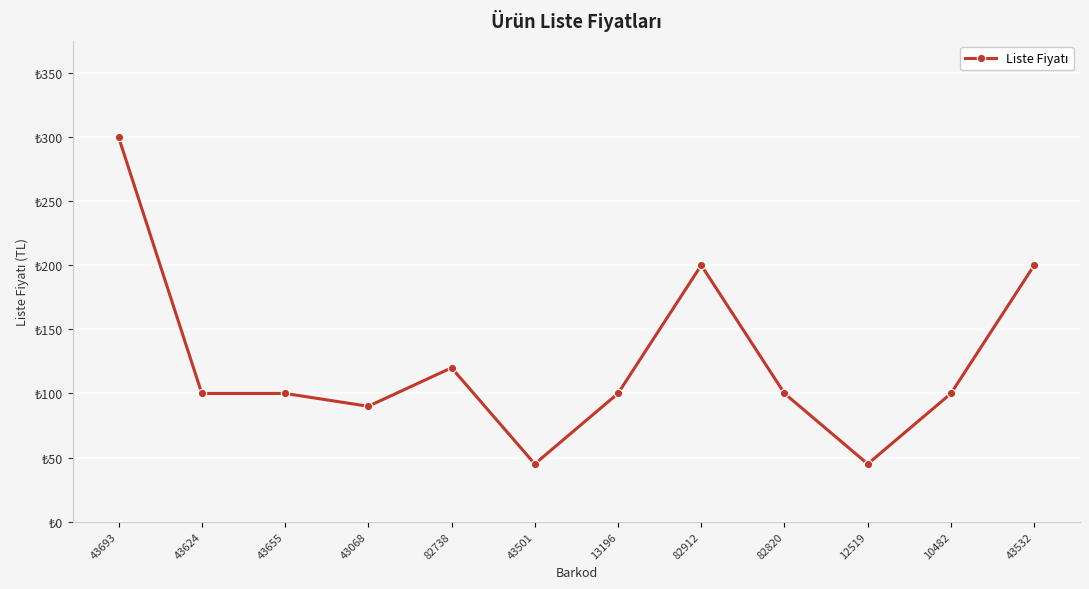

Does the chart have visible grid lines?

Yes